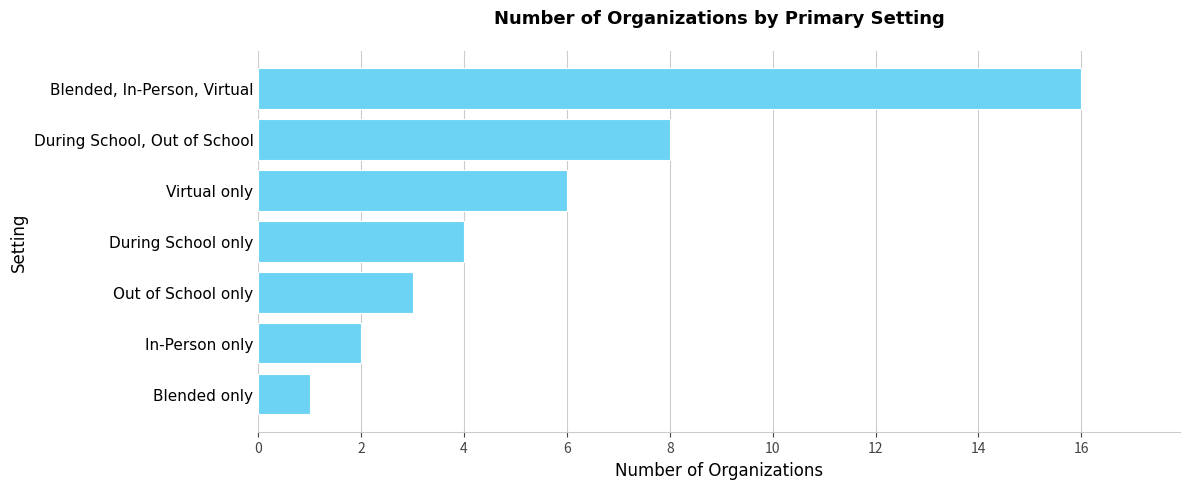

What is the difference between the maximum and minimum values?

15